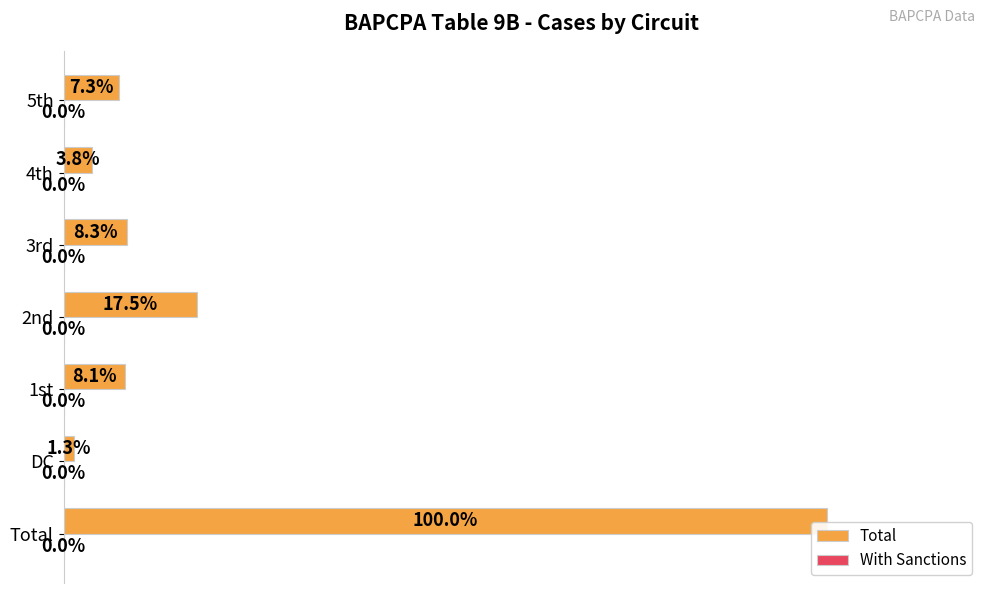

At which label is the value closest to 50?

2nd